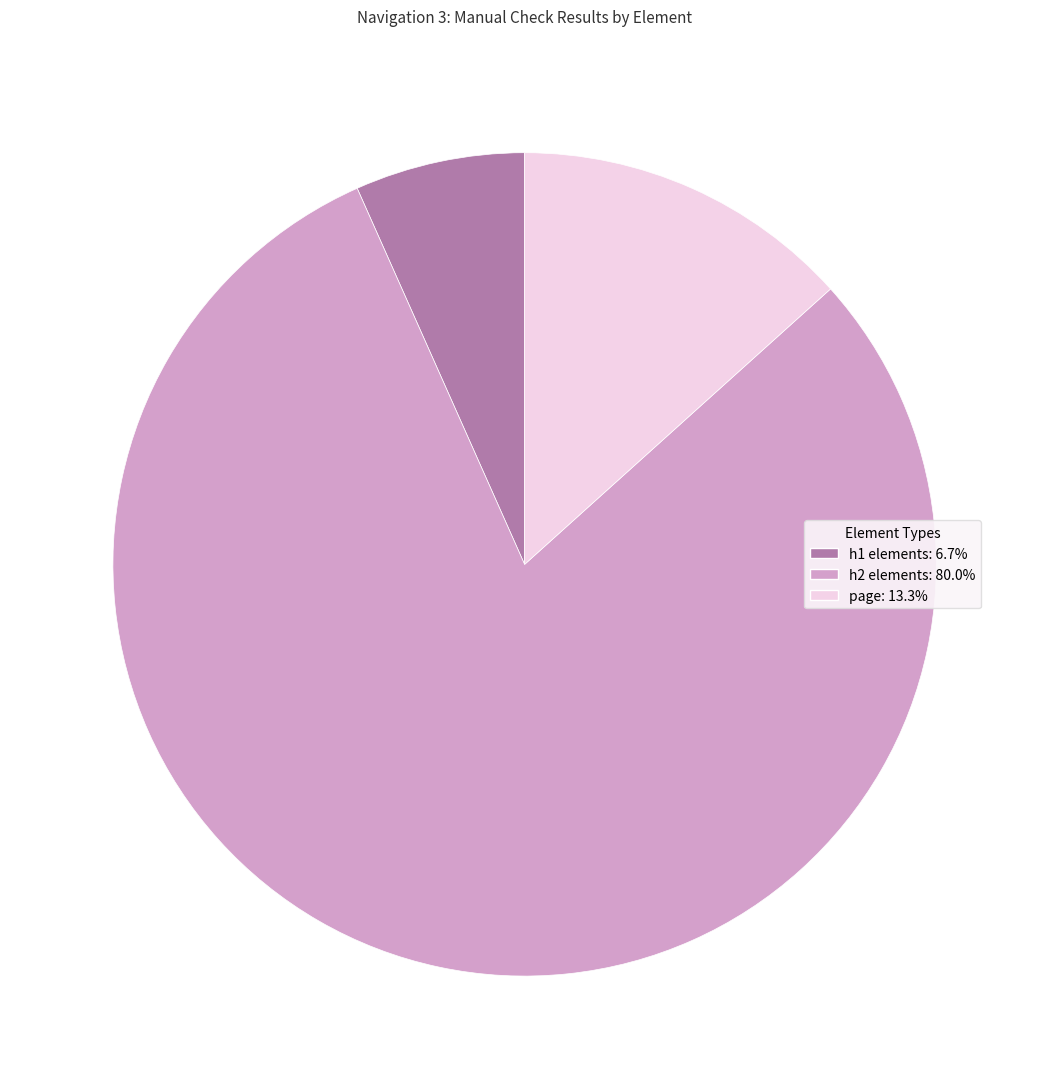

Is h2 elements: 80.0% the majority of the pie?

Yes